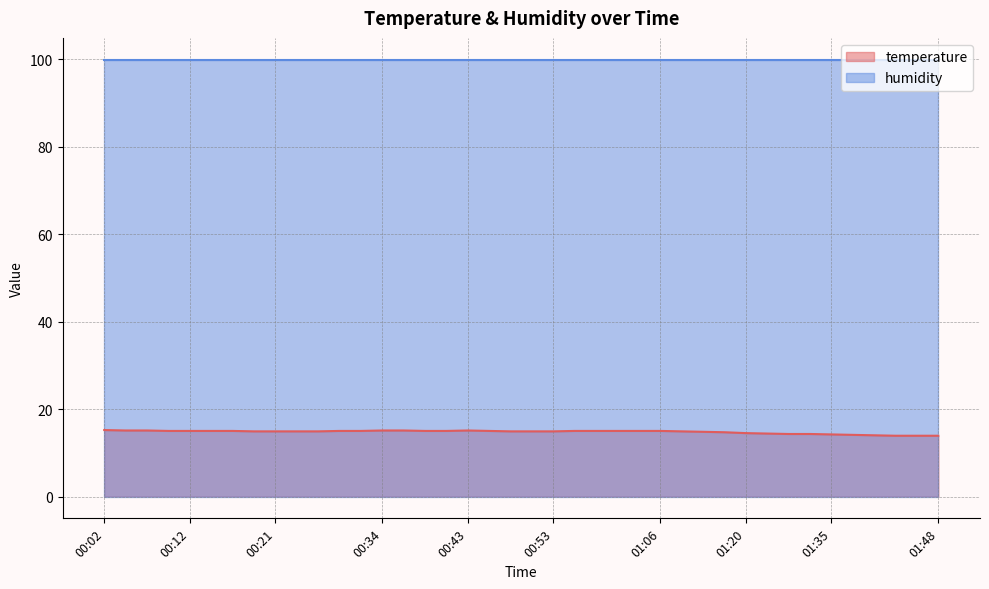

What is the difference between the maximum and minimum values?

1.3